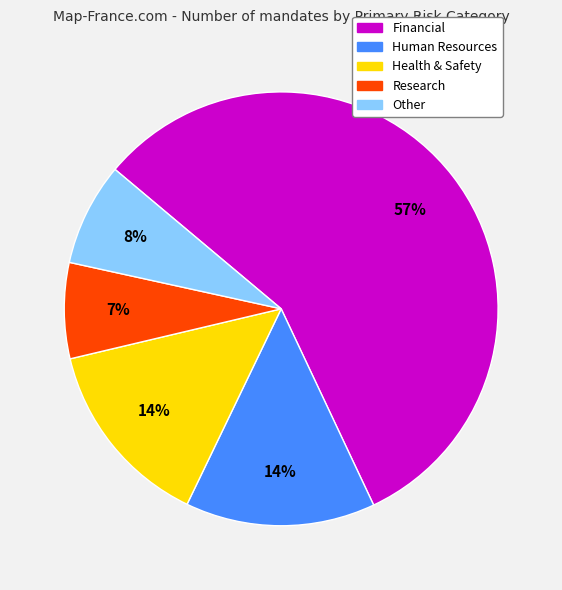

Which has a higher value, Health & Safety or Financial?

Financial